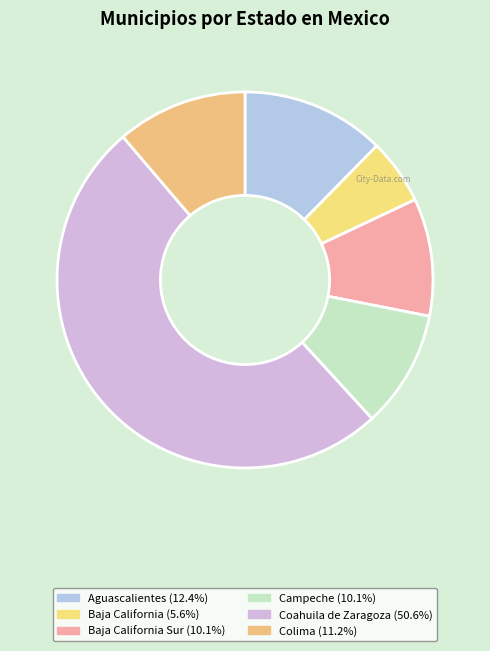

How many segments does this pie chart have?

6